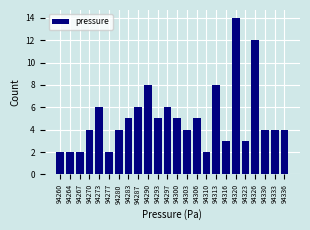

Reading right to left, transcribe all the data shown in this chart.

94336=4	94333=4	94330=4	94326=12	94323=3	94320=14	94316=3	94313=8	94310=2	94306=5	94303=4	94300=5	94297=6	94293=5	94290=8	94287=6	94283=5	94280=4	94277=2	94273=6	94270=4	94267=2	94264=2	94260=2